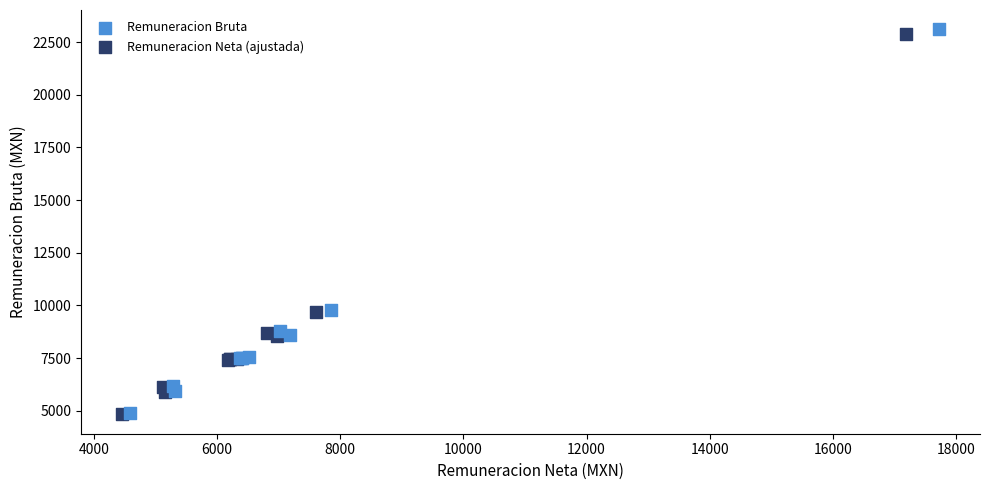

Which series reaches the maximum Y coordinate?

Remuneracion Bruta